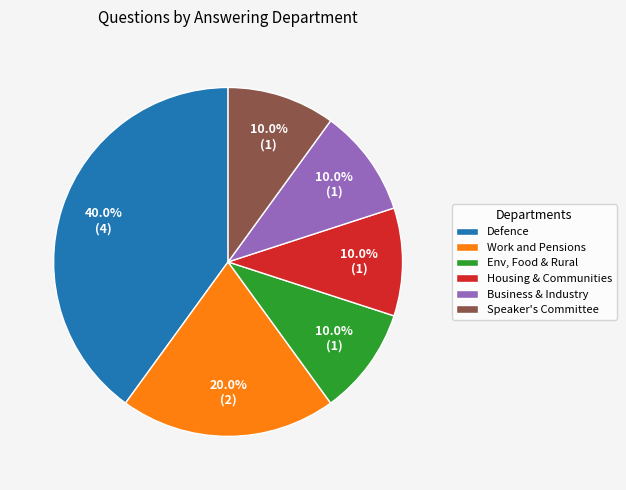

To the nearest percent, what portion does Defence represent?

40%